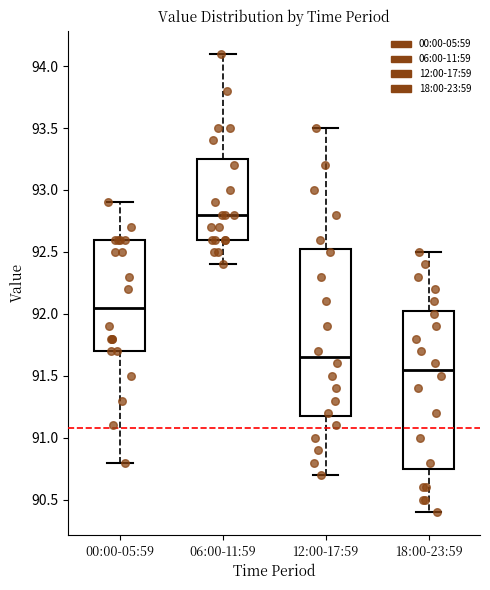

Comparing the boxes themselves (not the whiskers), which one is the tallest?

12:00-17:59